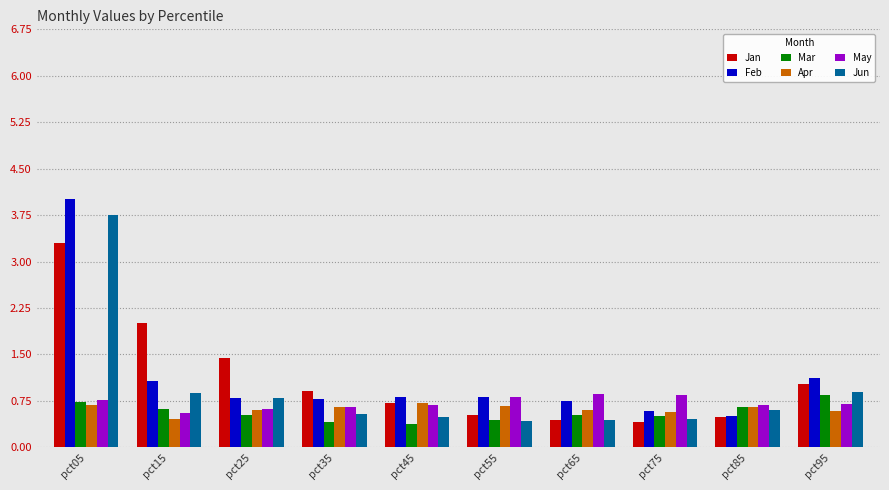

Between pct15 and pct95, which series saw the biggest shift?

Jan